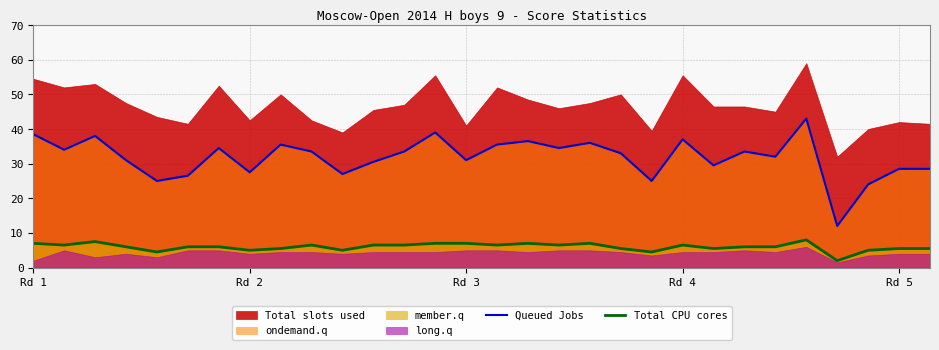

What is the highest value of the Queued Jobs series?

43.0